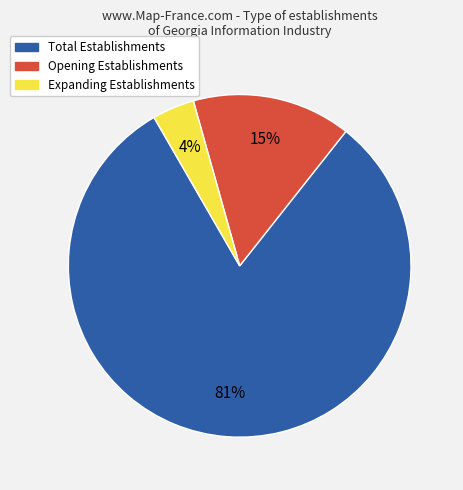

Is there any slice that represents more than half of the pie?

Yes